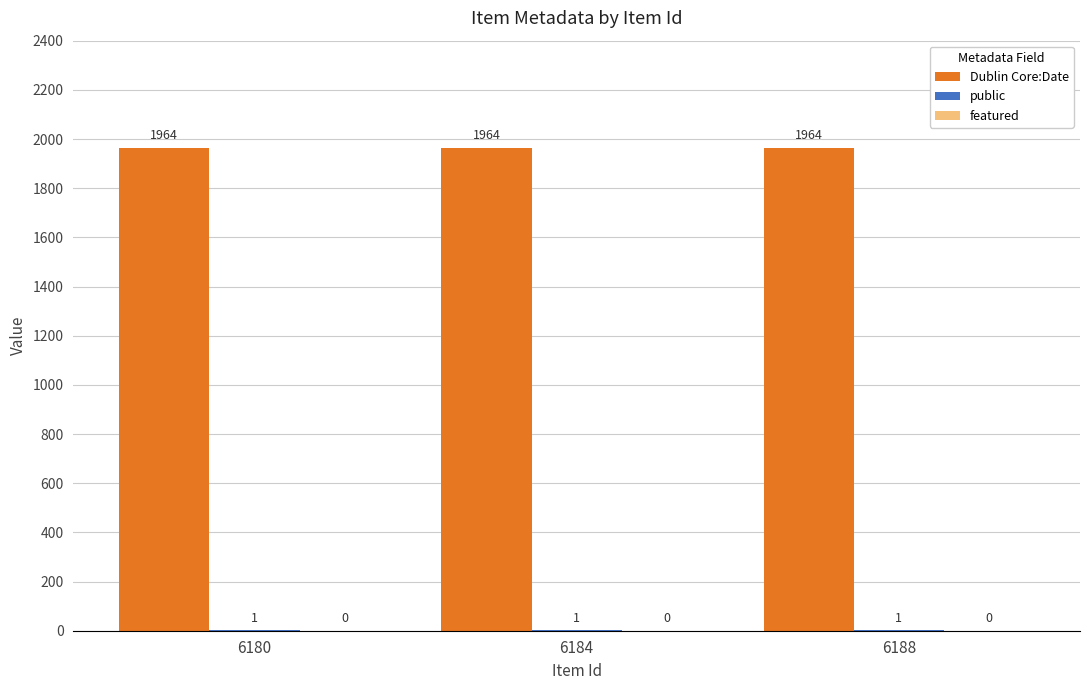

The value of Dublin Core:Date at 6180 is 1964. True or false?

True